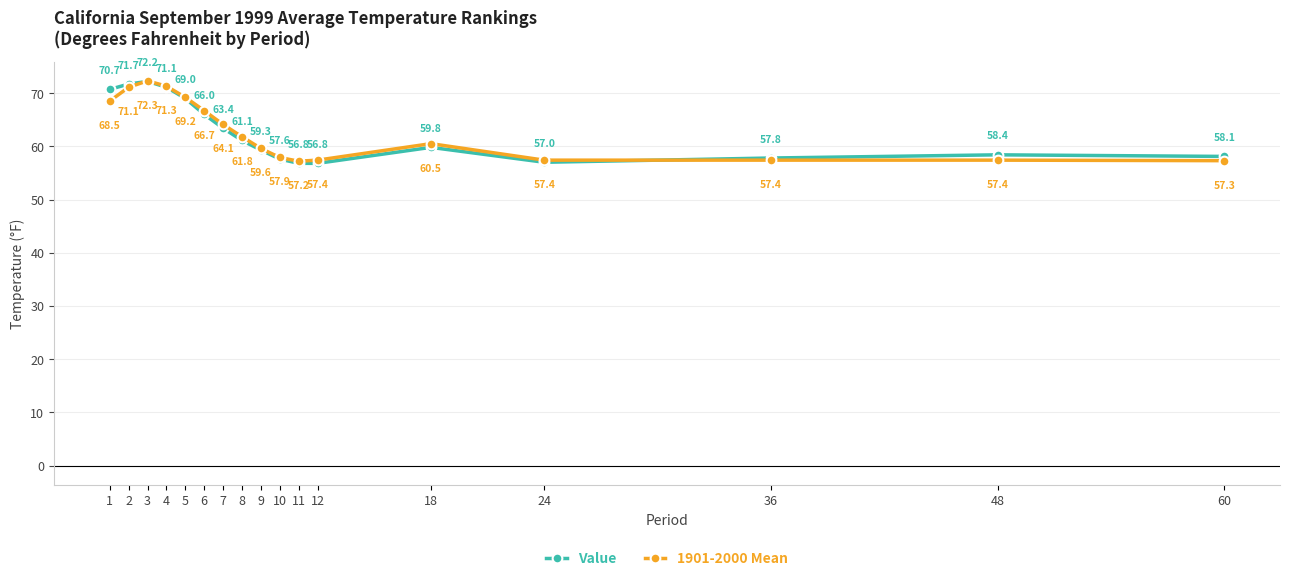

Which series has the largest range (max minus min)?

Value